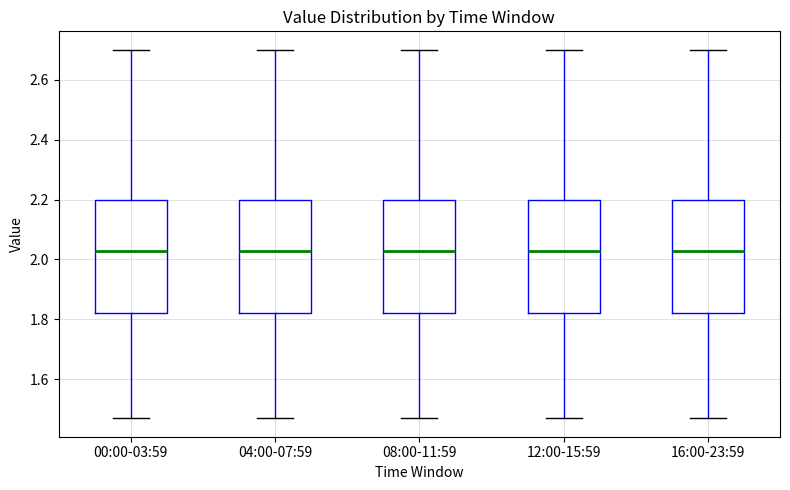

Reading left to right, read every box against the y-axis: the position of its median line, the range the box covers, and the ends of its whiskers. The values are not printed on the chart, so give them approximately, as read against the axis.

00:00-03:59: median 2.04, box 1.82 to 2.20, whiskers 1.48 to 2.70
04:00-07:59: median 2.04, box 1.82 to 2.20, whiskers 1.48 to 2.70
08:00-11:59: median 2.04, box 1.82 to 2.20, whiskers 1.48 to 2.70
12:00-15:59: median 2.04, box 1.82 to 2.20, whiskers 1.48 to 2.70
16:00-23:59: median 2.04, box 1.82 to 2.20, whiskers 1.48 to 2.70